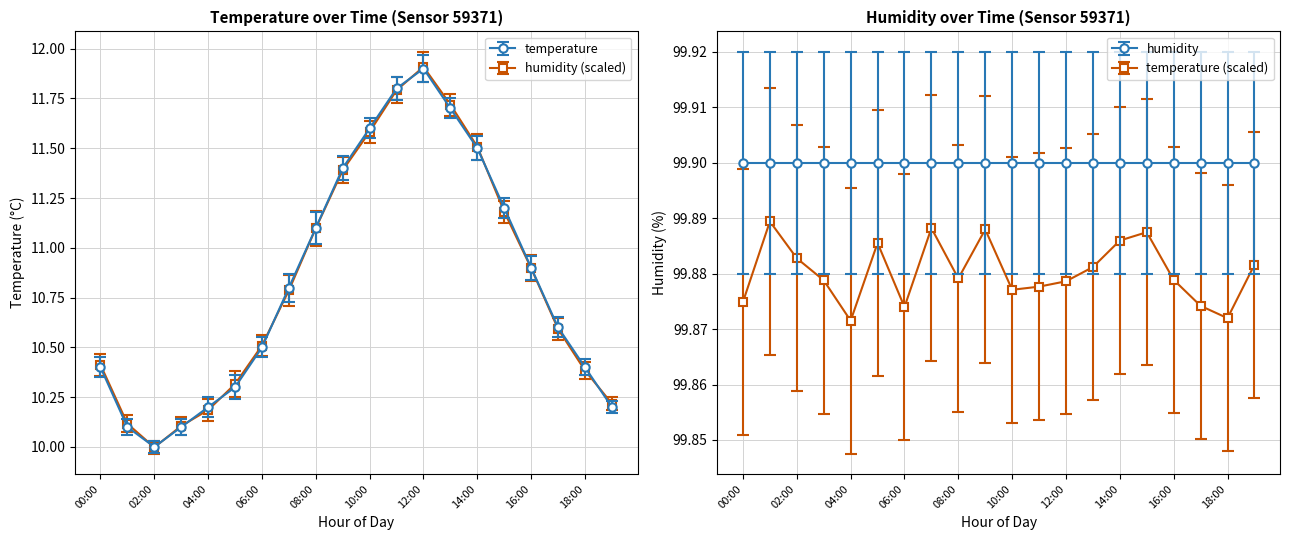

List the labels in order of value, smallest first.

02:00, 01:00, 03:00, 04:00, 19:00, 05:00, 00:00, 18:00, 06:00, 17:00, 07:00, 16:00, 08:00, 15:00, 09:00, 14:00, 10:00, 13:00, 11:00, 12:00